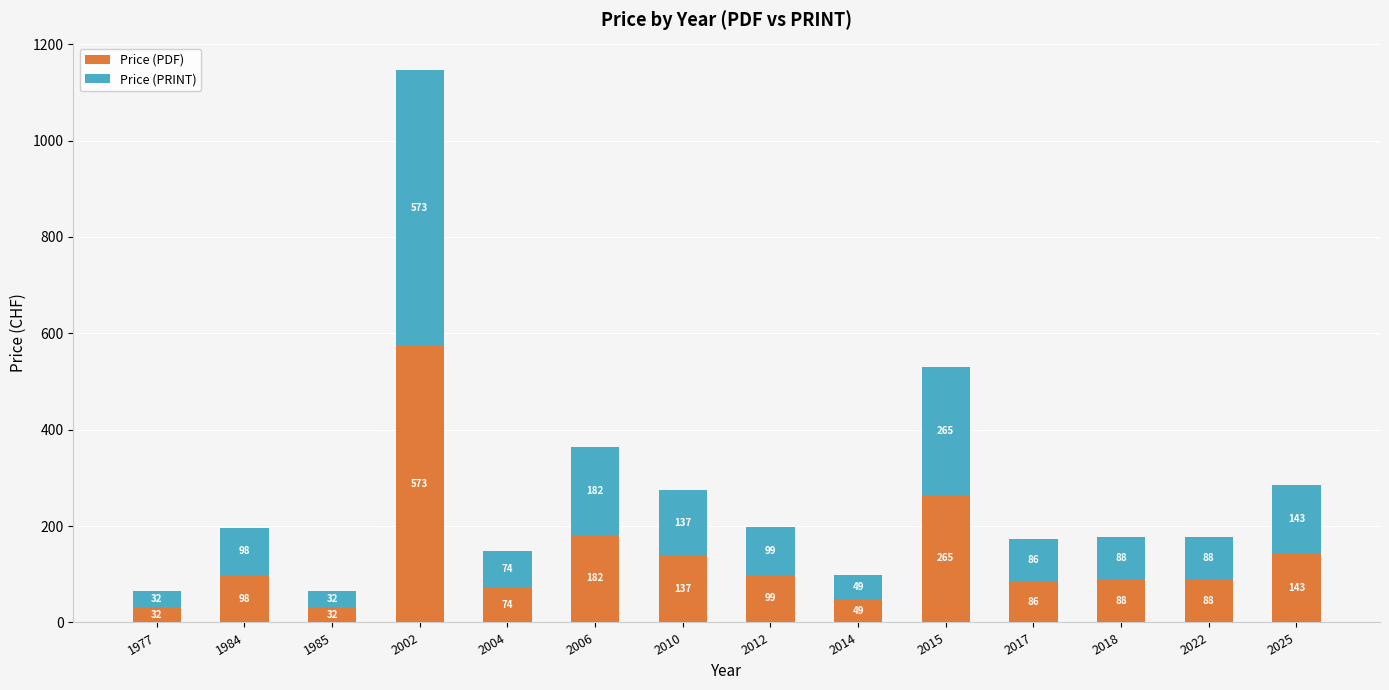

At which category is the sum across all series the highest?

2002